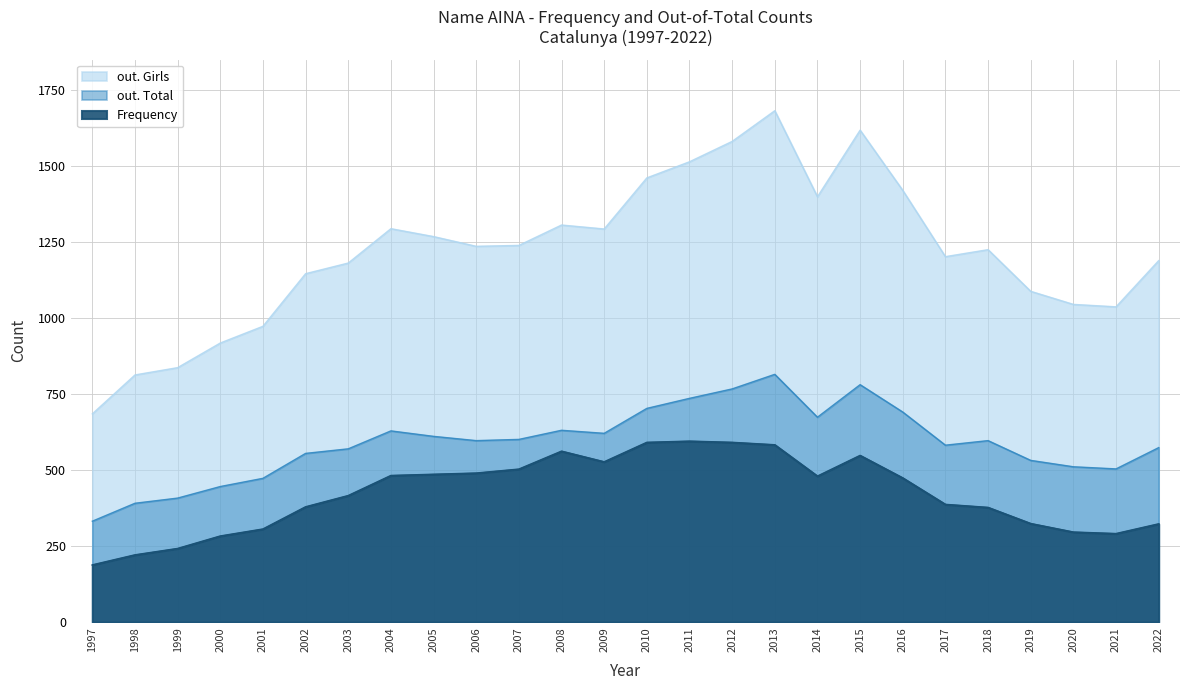

Reading left to right, list all the values displayed in this chart.

out. Girls: 685	813	837	918	973	1146	1181	1294	1268	1236	1239	1306	1293	1461	1514	1581	1682	1399	1618	1420	1202	1225	1088	1045	1037	1189
out. Total: 332	391	408	446	473	555	570	629	611	597	601	631	621	703	736	767	815	674	781	691	582	597	532	511	504	574
Frequency: 188	221	242	283	306	379	416	482	486	490	503	562	527	591	595	591	583	480	548	474	387	377	324	296	291	323